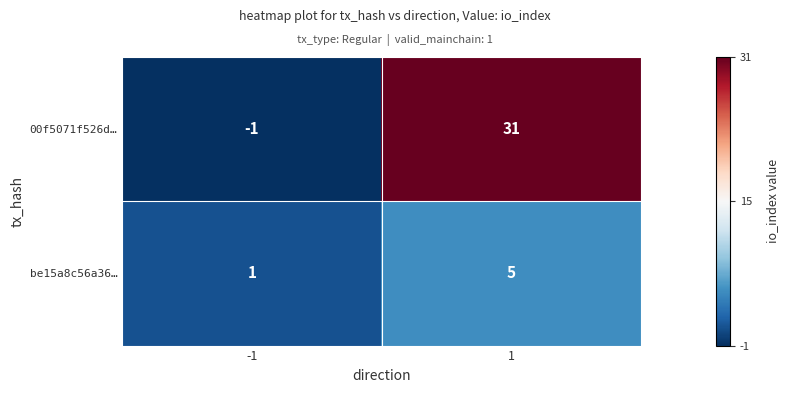

At 1, list the series in order from smallest to largest.

be15a8c56a36…, 00f5071f526d…